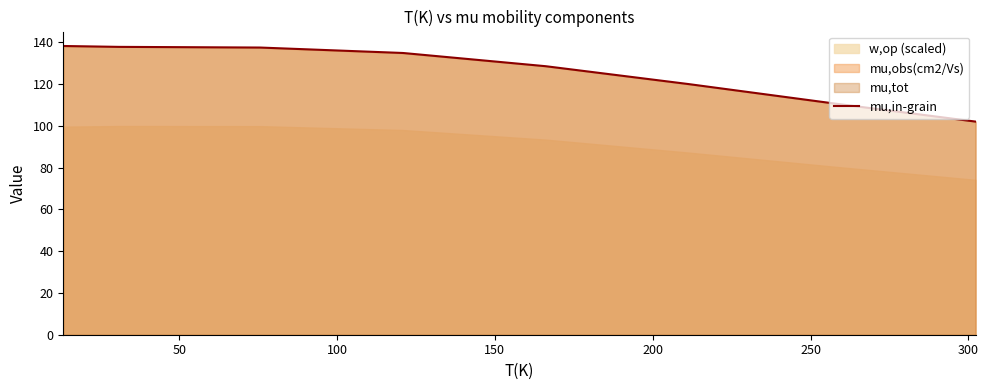

What is the maximum value for mu,in-grain?

138.2